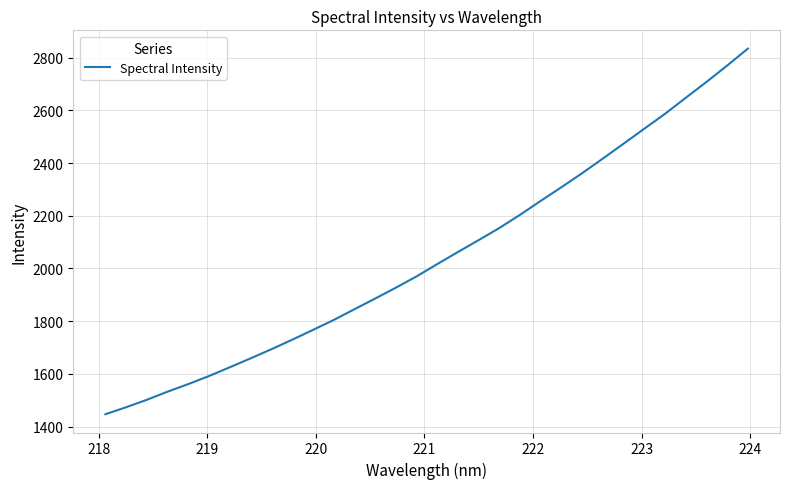

What is the minimum value shown in the chart?

1446.9